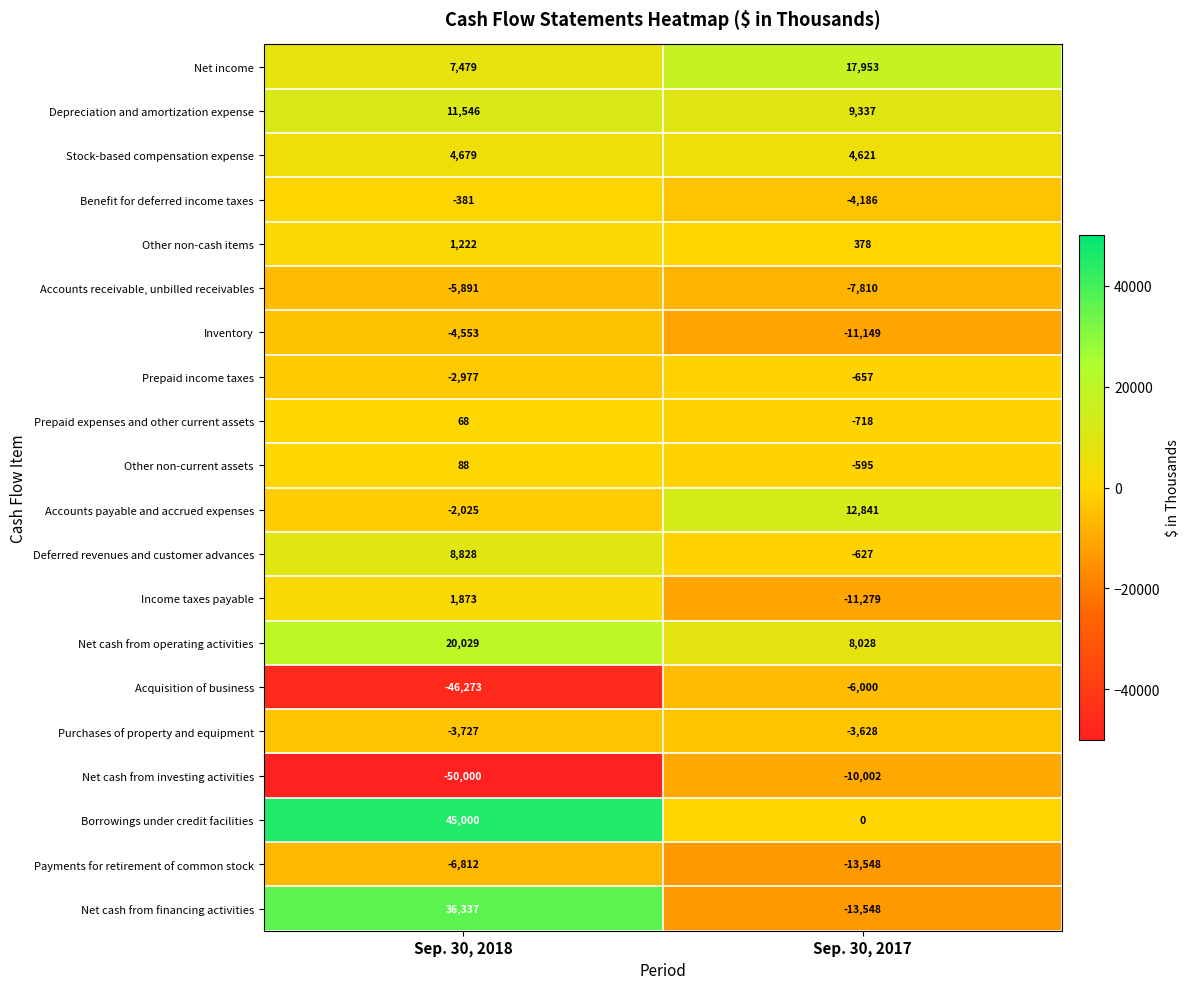

What is the total value across all series at Sep. 30, 2017?

-30589